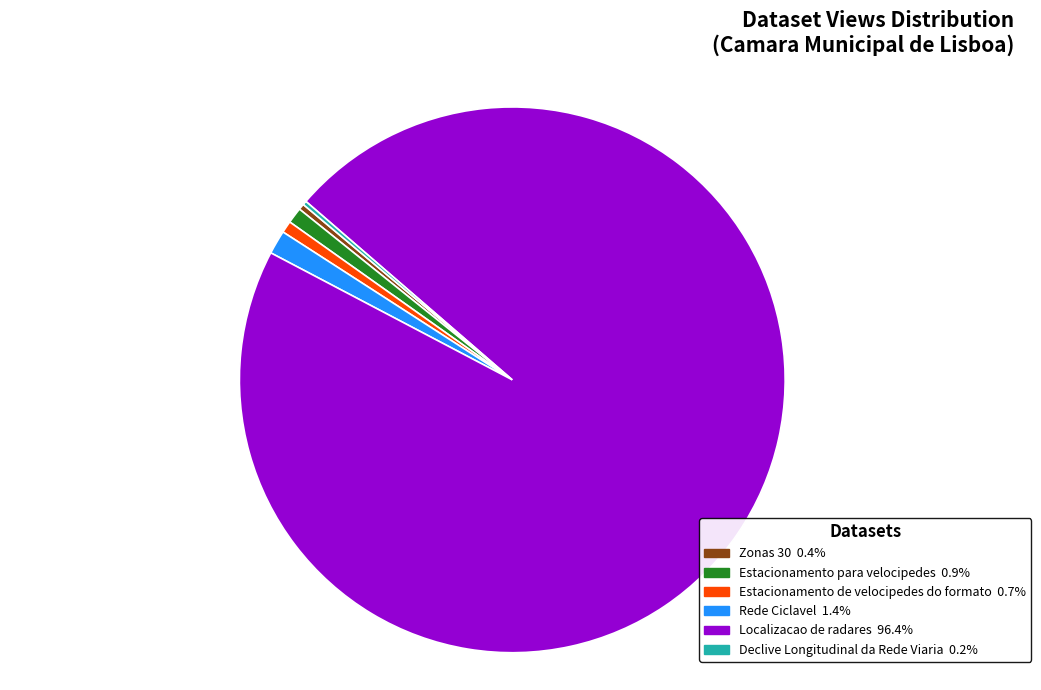

Is the sum of Estacionamento para velocipedes and Estacionamento de velocipedes do formato greater than half?

No